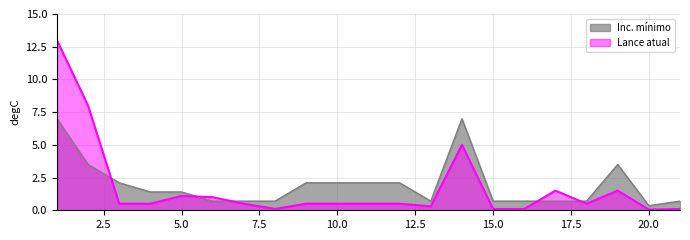

At which category is the sum across all series the highest?

1